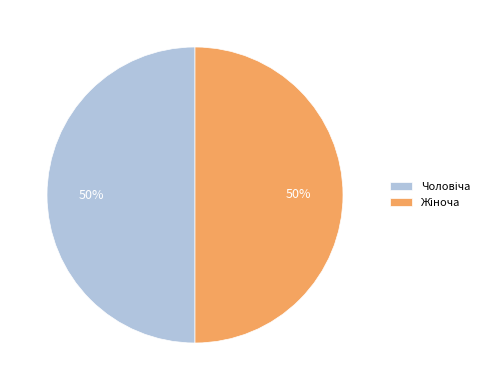

To the nearest percent, what is the average slice percentage?

50%